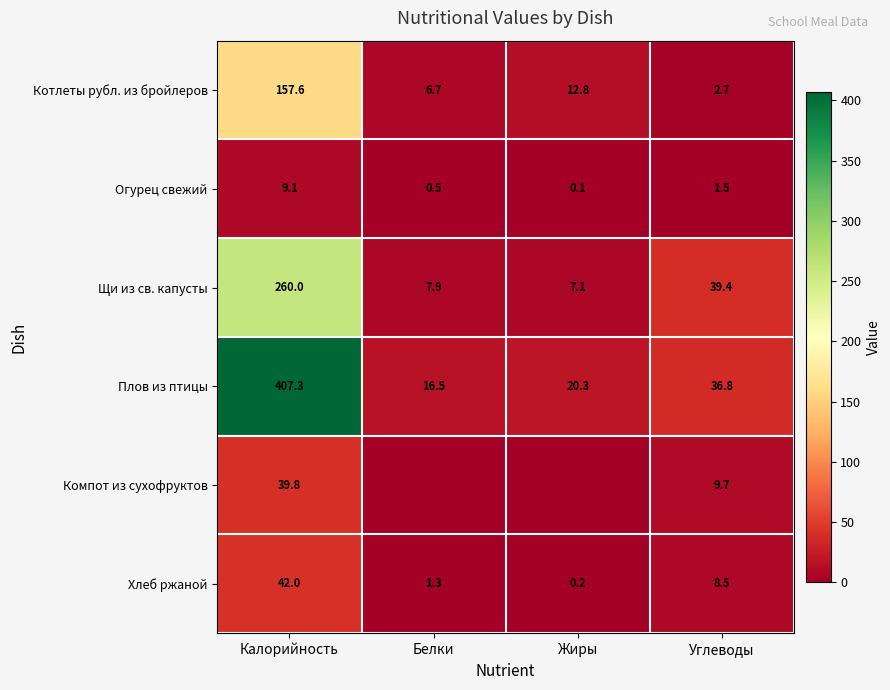

What is the difference between the highest and lowest values at Углеводы?

37.9